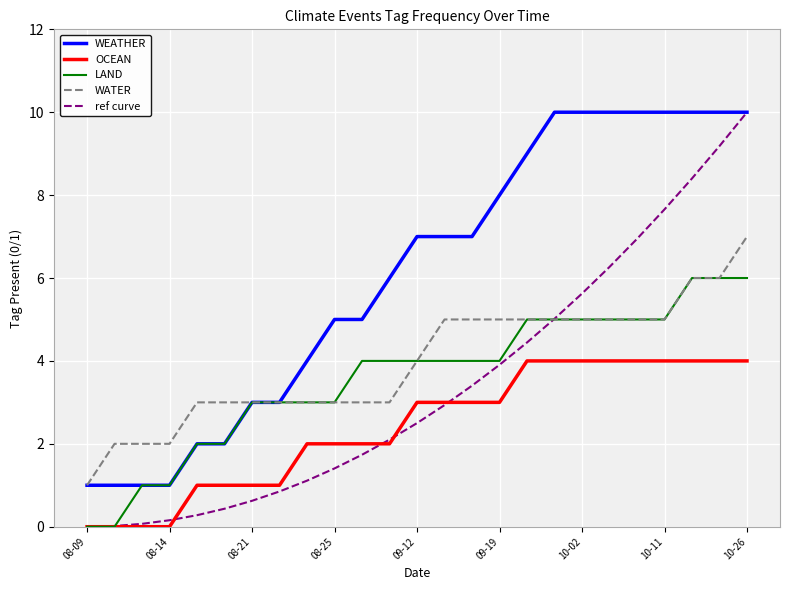

Which series has the widest spread of values?

ref curve